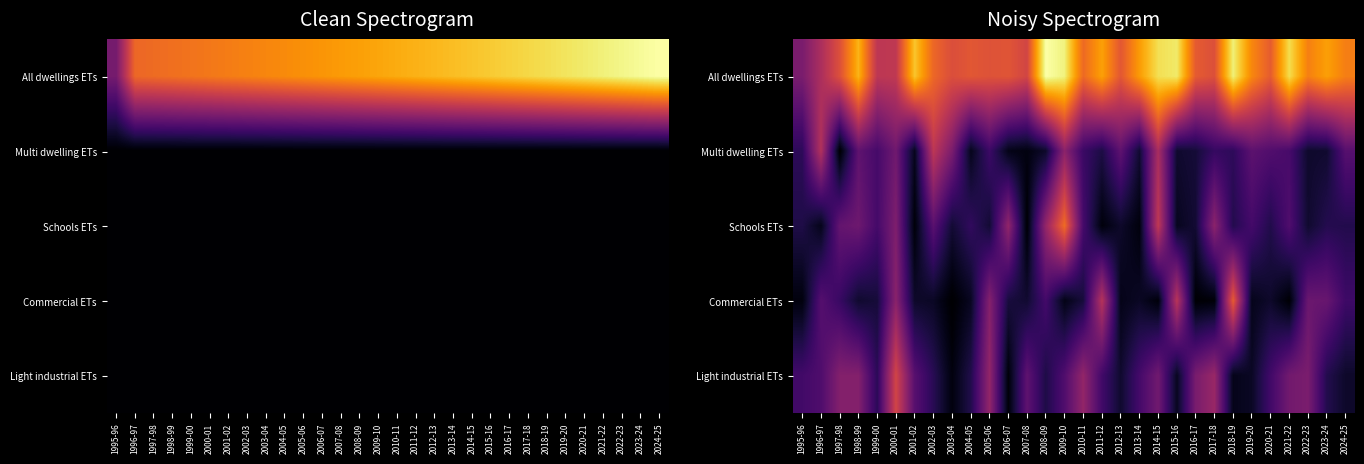

Between 1996-97 and 1997-98, which is larger?

1997-98